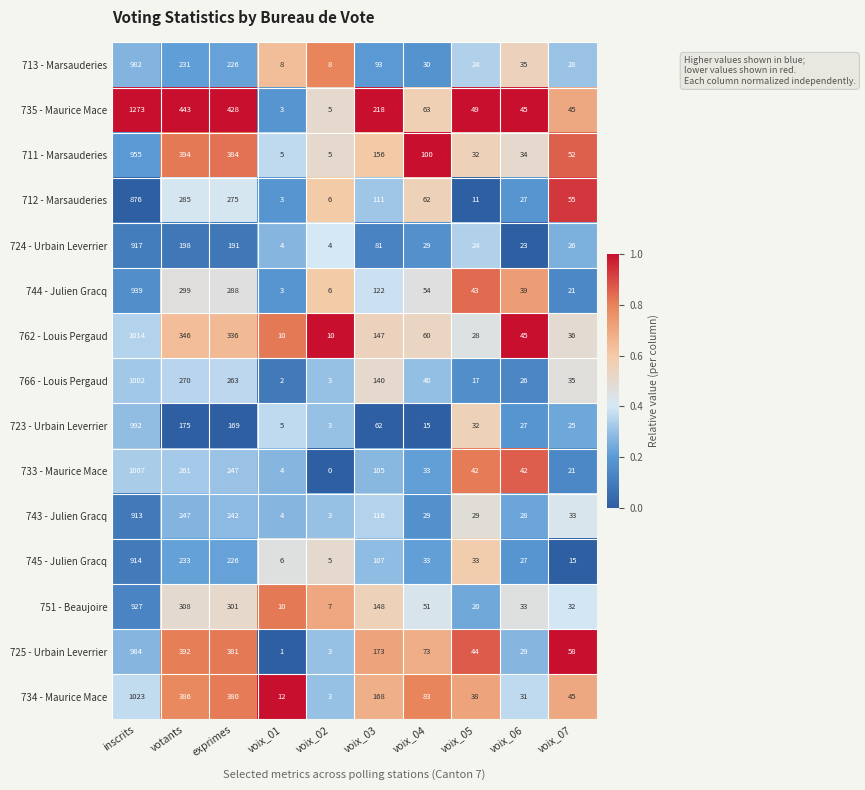

Which series has the largest total across all categories?

735 - Maurice Mace